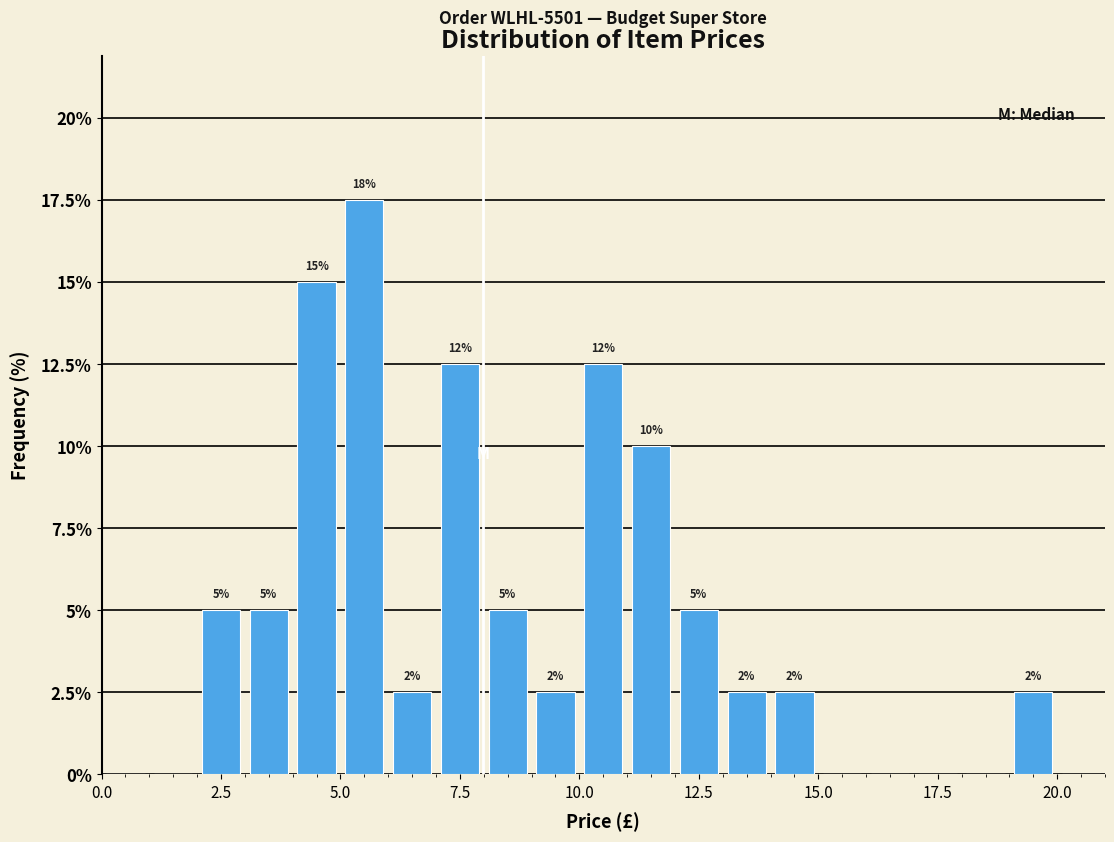

Around what value on the x-axis is the tallest bar? Give the approximate position of its centre, as read against the axis.

5.5